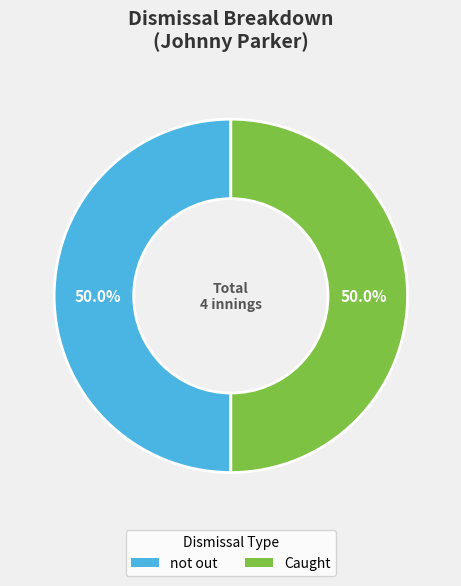

What portion of the pie excludes not out?

50.0%